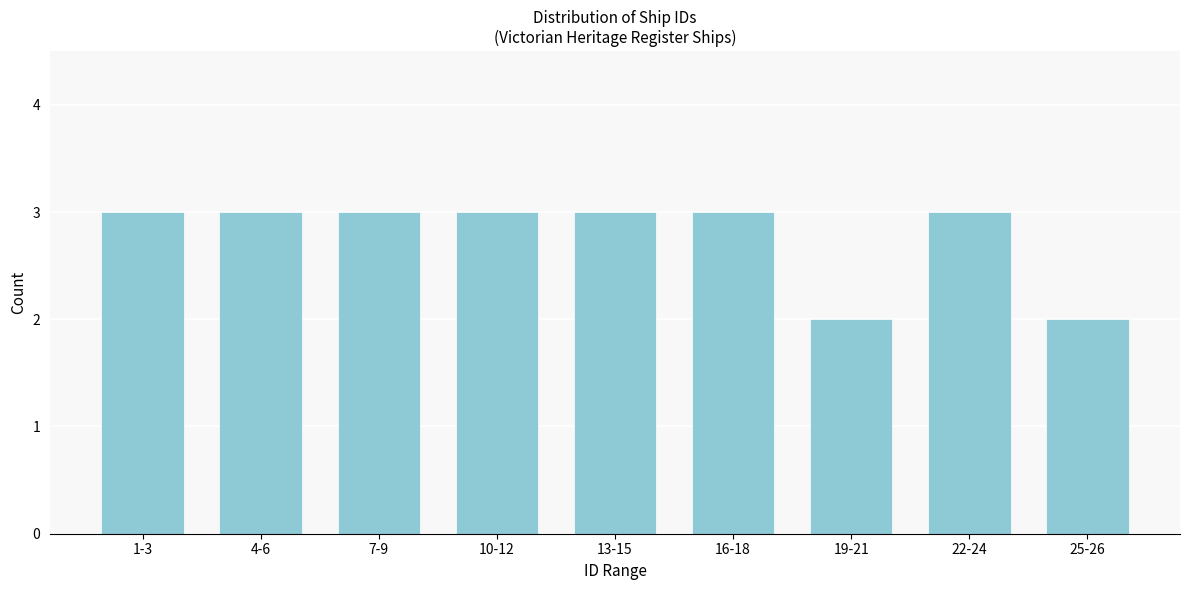

Reading left to right, extract all data points from this chart.

3	3	3	3	3	3	2	3	2